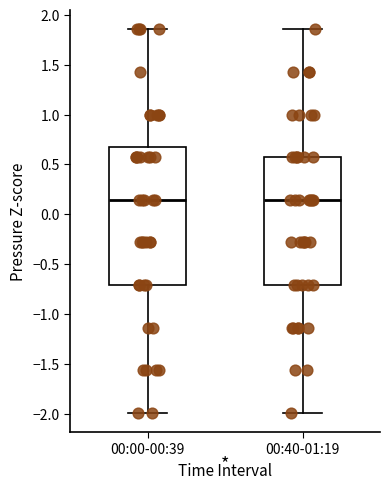

Reading left to right, read every box against the y-axis: the position of its median line, the range the box covers, and the ends of its whiskers. The values are not printed on the chart, so give them approximately, as read against the axis.

00:00-00:39: median 0.15, box -0.70 to 0.70, whiskers -2.00 to 1.85
00:40-01:19: median 0.15, box -0.70 to 0.55, whiskers -2.00 to 1.85